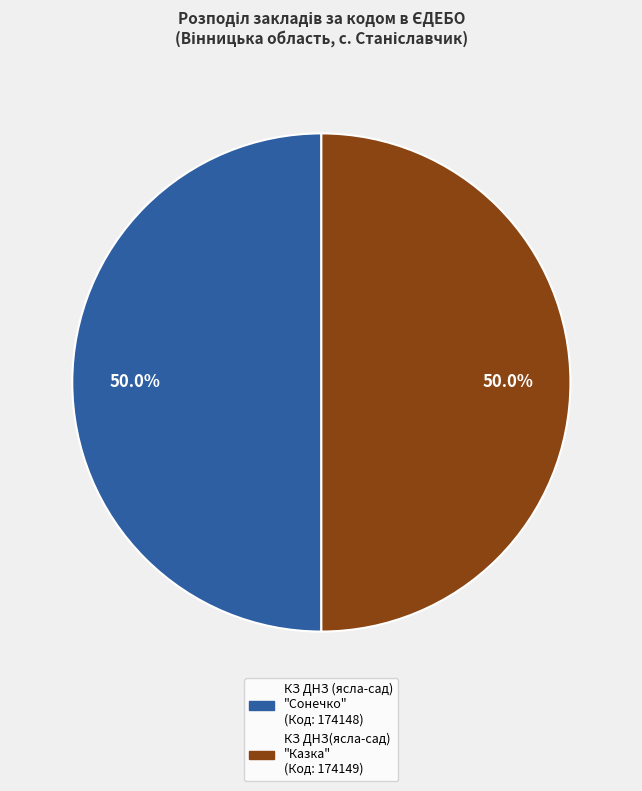

Rank the categories by value from lowest to highest.

КЗ ДНЗ (ясла-сад) \"Сонечко\" с.Станіславчик, КЗ ДНЗ(ясла-сад)\"Казка\" с.Станіславчик